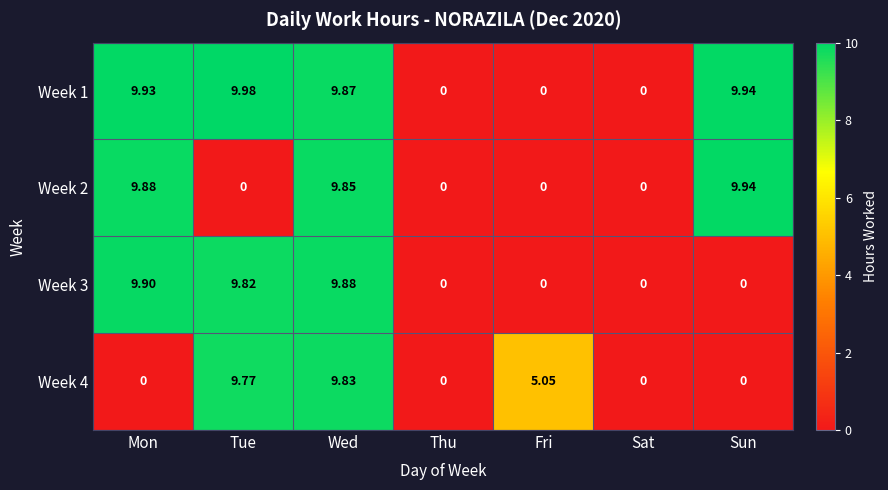

At which category is the sum across all series the highest?

Wed